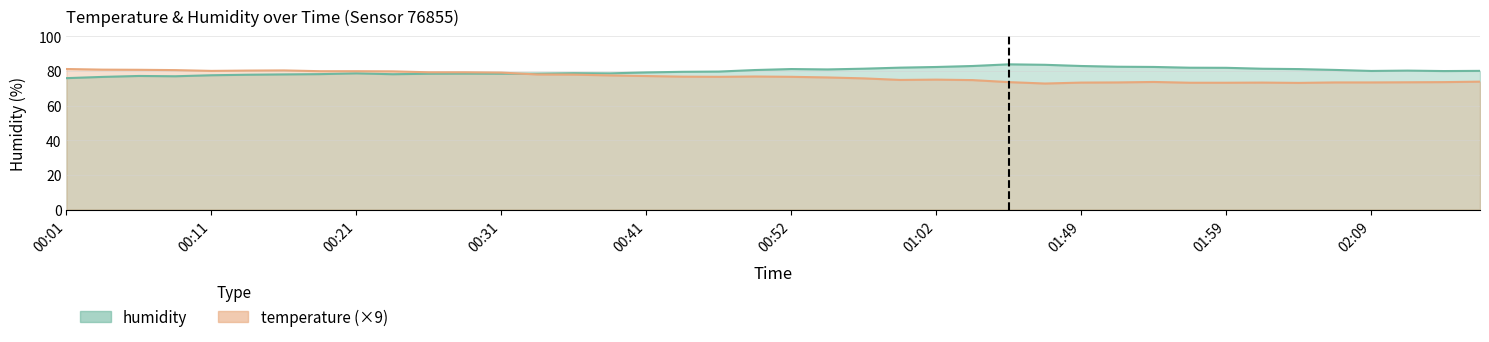

The value of humidity at 02:17 is 40.4. True or false?

False